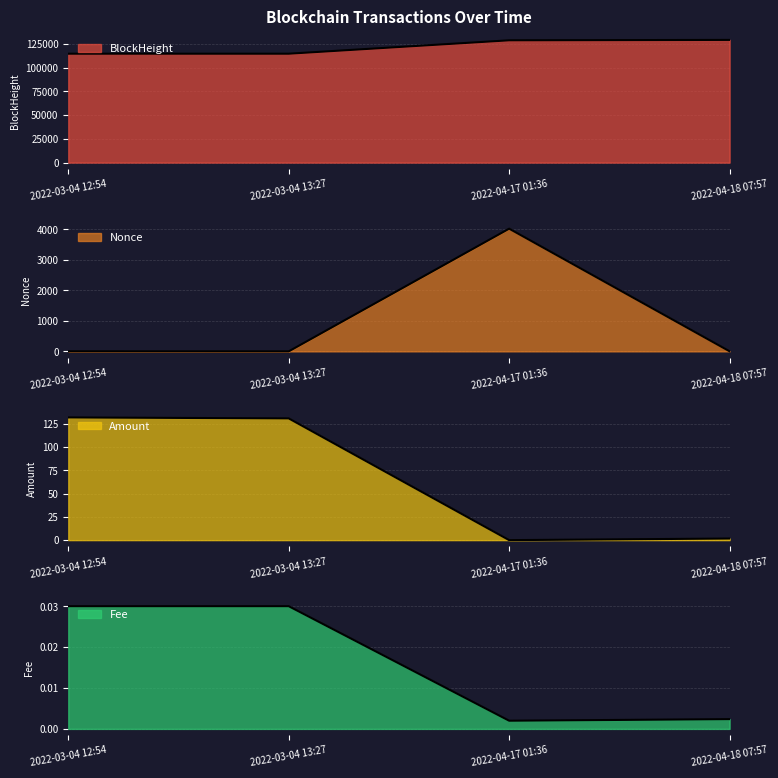

What is the difference between the second highest and second lowest values in the BlockHeight series?

14100.0